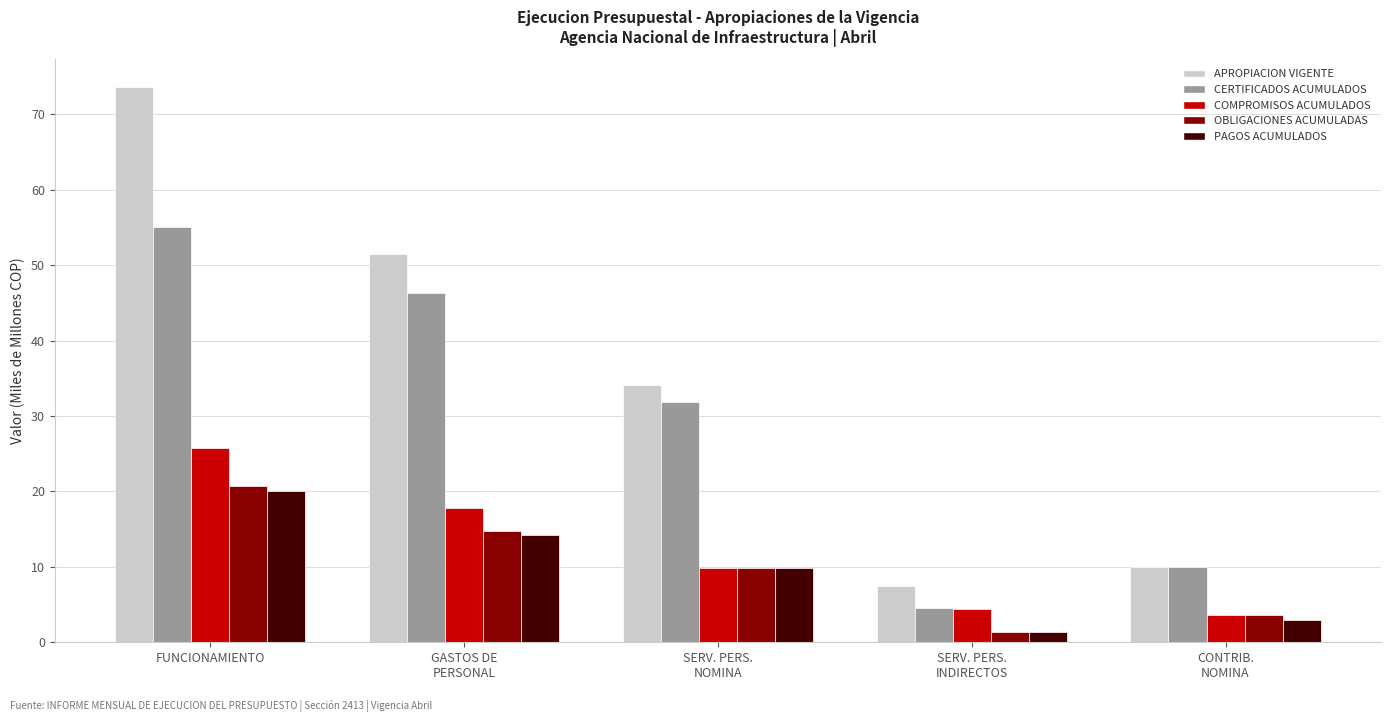

What is the label of the 5th bar from the left?

CONTRIB.
NOMINA